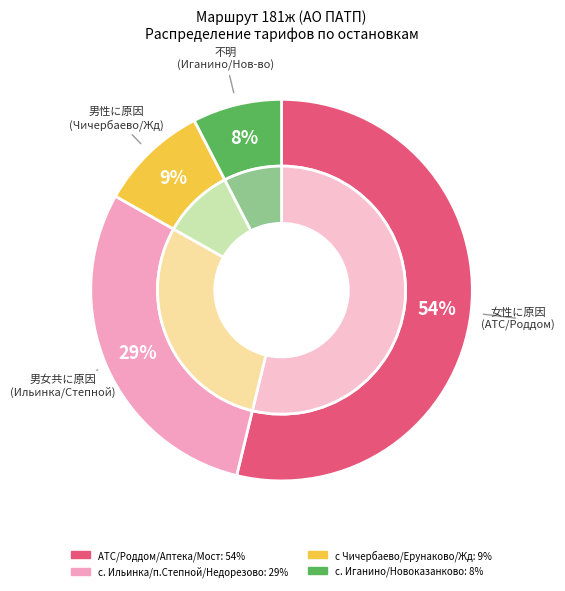

Which slice is the largest?

АТС